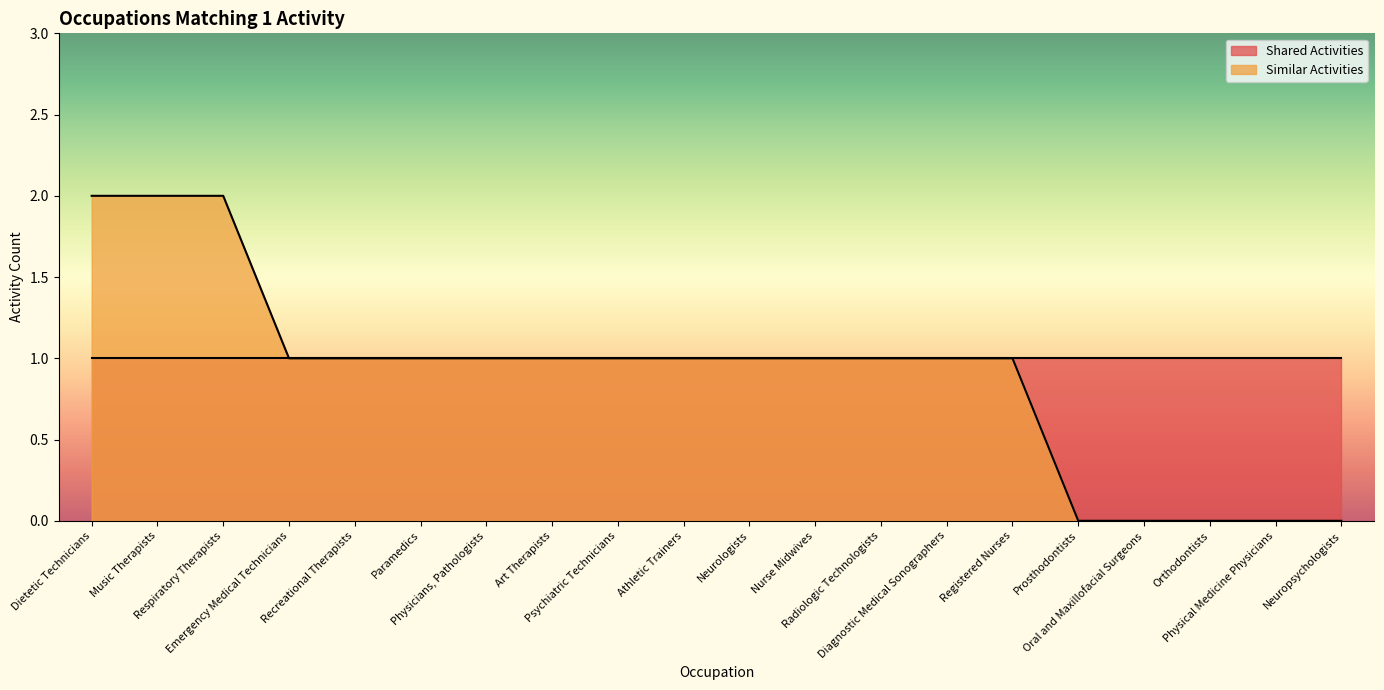

Reading right to left, what are all the values shown in this chart?

0	0	0	0	0	1	1	1	1	1	1	1	1	1	1	1	1	2	2	2